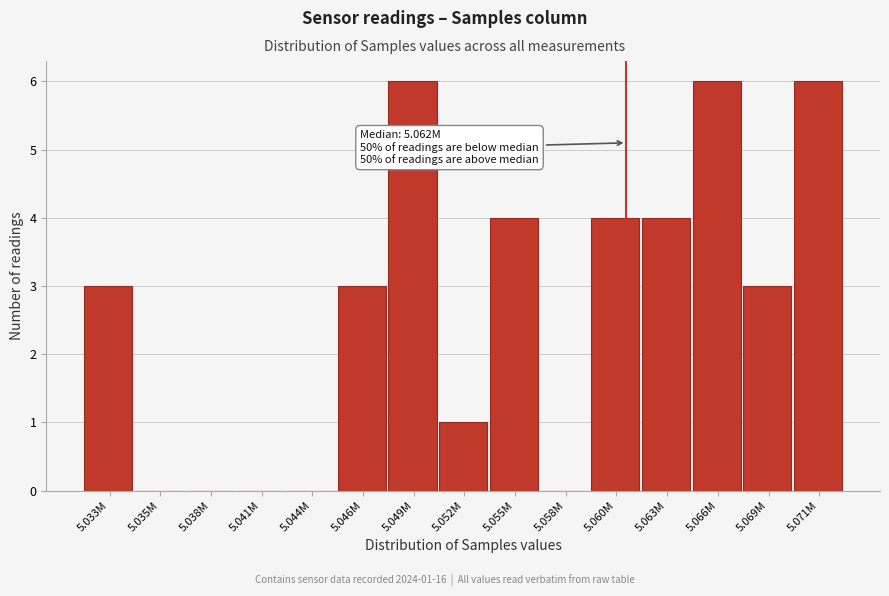

Reading left to right, list all the values displayed in this chart.

5.033M=3	5.035M=0	5.038M=0	5.041M=0	5.044M=0	5.046M=3	5.049M=6	5.052M=1	5.055M=4	5.058M=0	5.060M=4	5.063M=4	5.066M=6	5.069M=3	5.071M=6